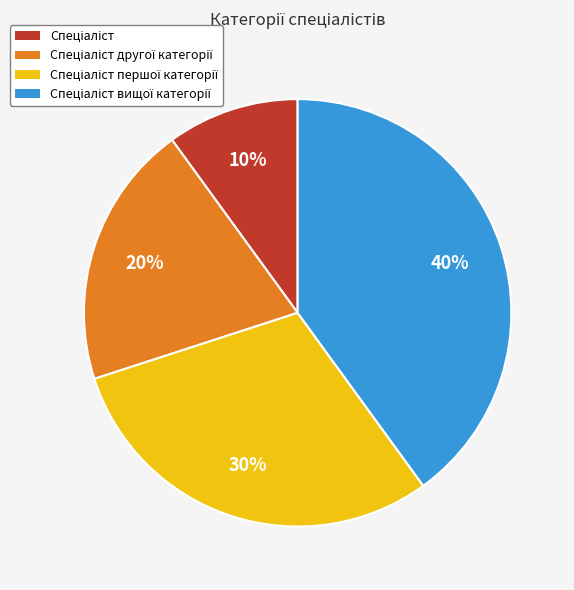

To the nearest percent, what is the difference between the largest and smallest slice percentages?

30%